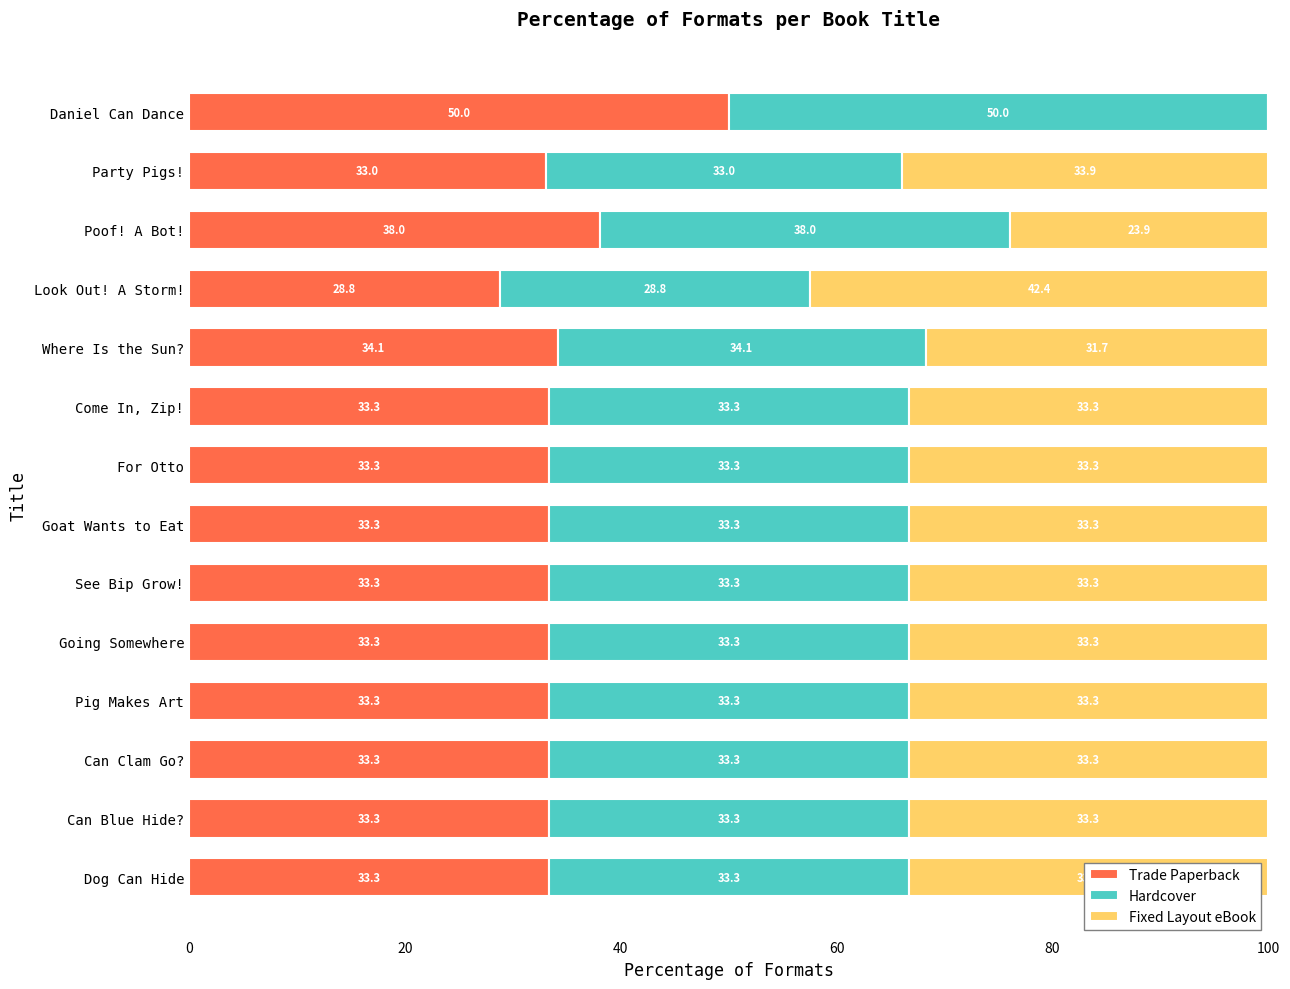

The Trade Paperback series shows 10.2 at Party Pigs!. True or false?

False